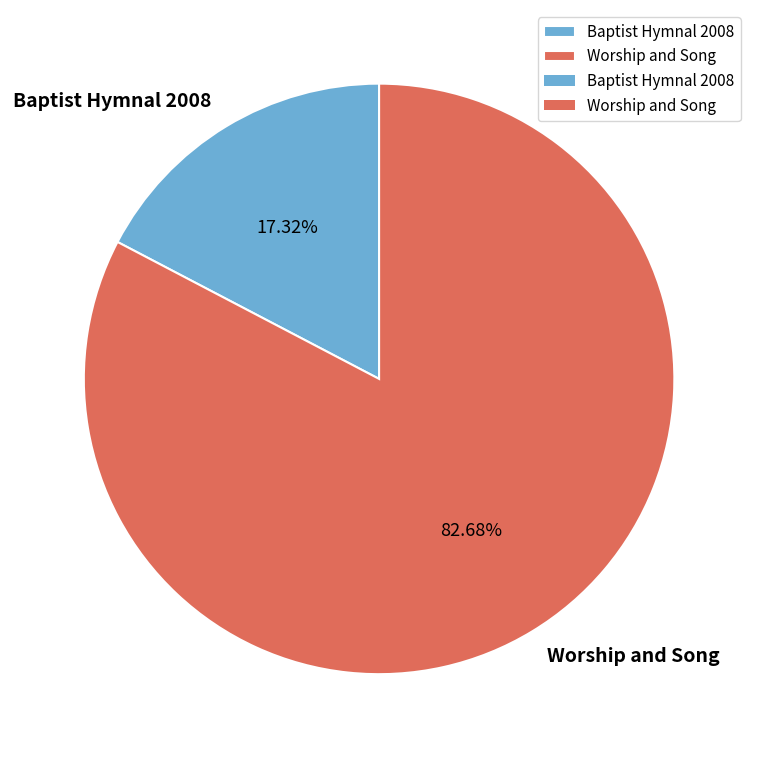

Approximately how many times larger is the value at Worship and Song compared to Baptist Hymnal 2008?

4.8